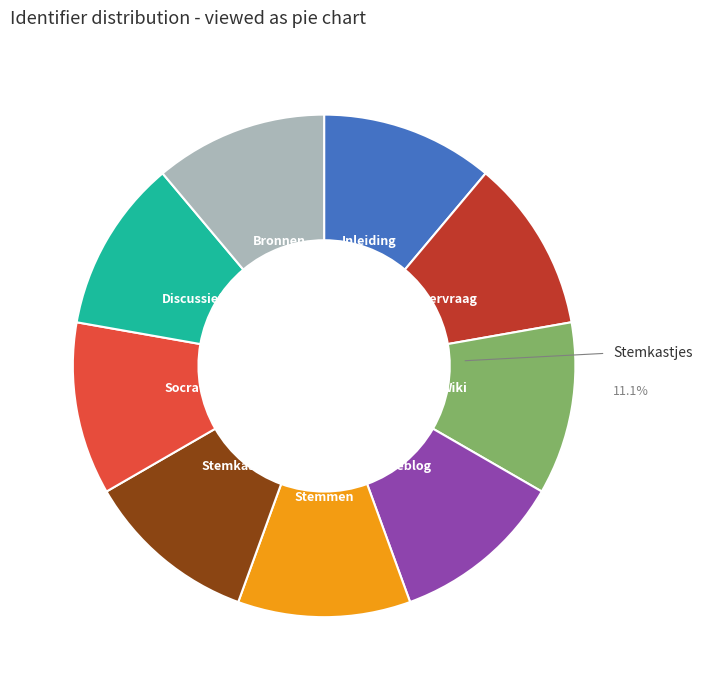

Is the sum of Stemmen and Wiki greater than half?

No